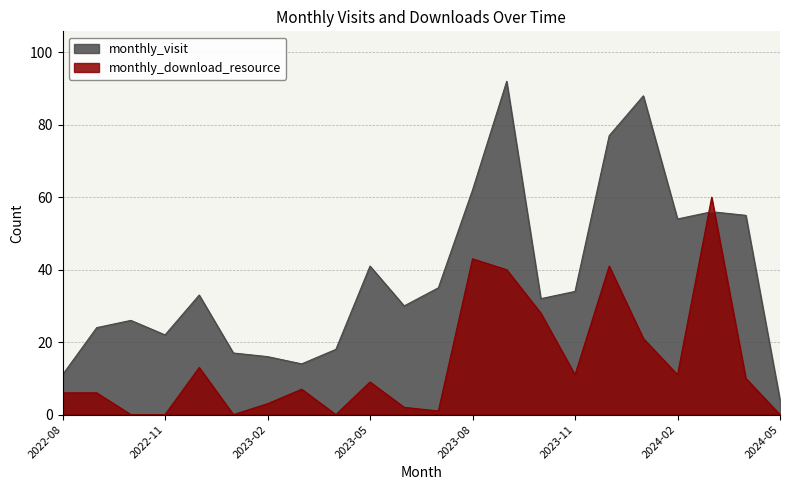

The monthly_visit series shows 54 at 2024-02. True or false?

True